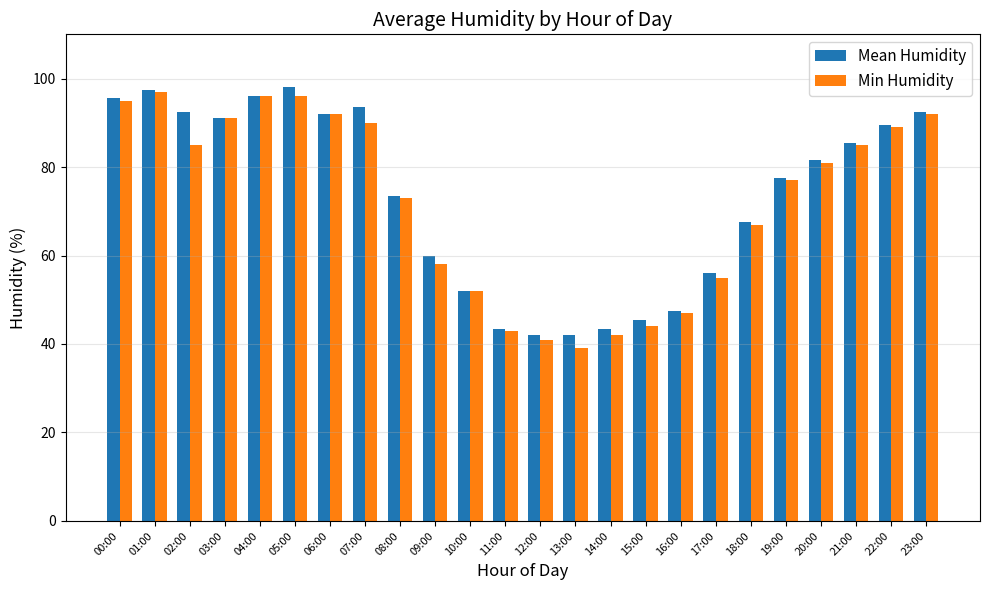

What is the total value across all series at 15:00?

89.5